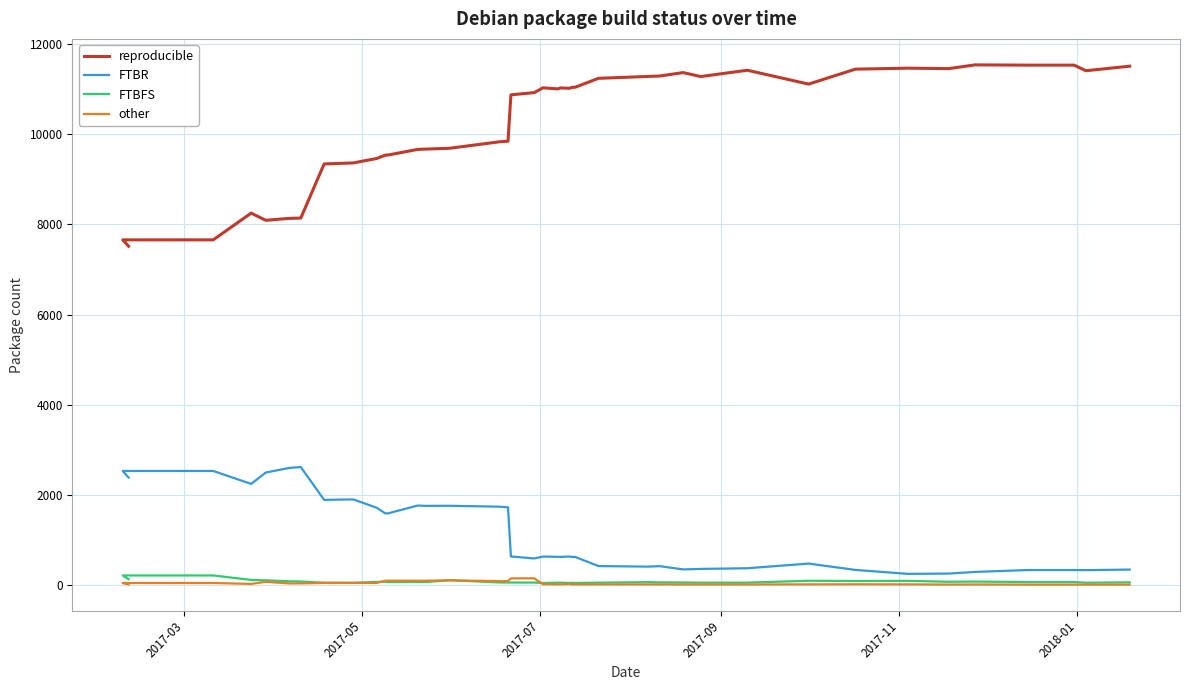

True or false: other and FTBR intersect in this chart.

False